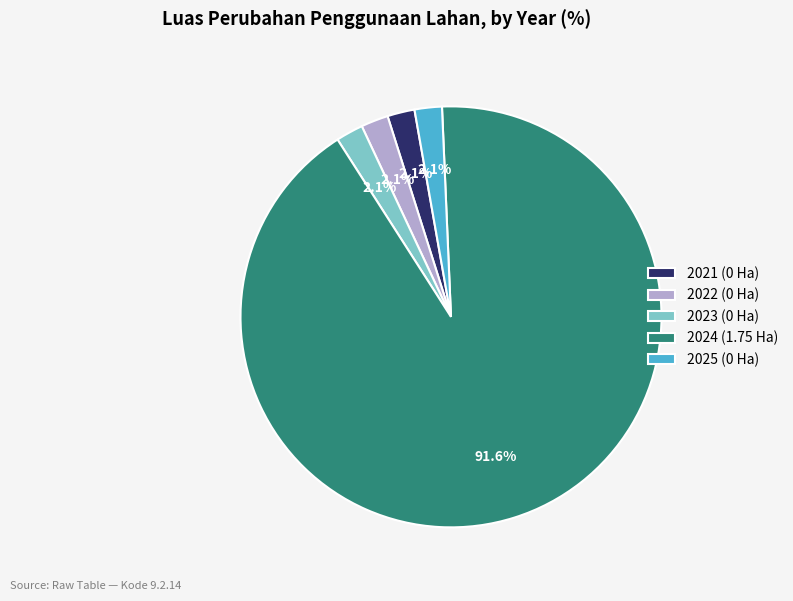

Approximately how many times larger is the value at 2021 (0 Ha) compared to 2022 (0 Ha)?

1.0